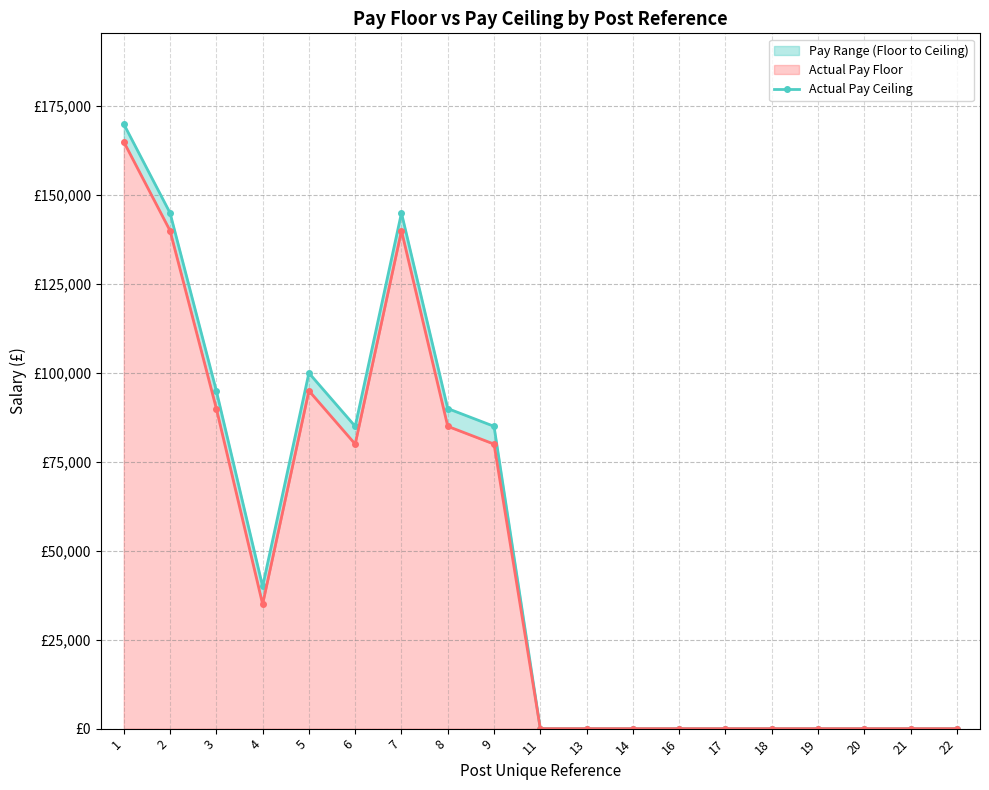

True or false: Actual Pay Floor has a value of 0 at 16.

True